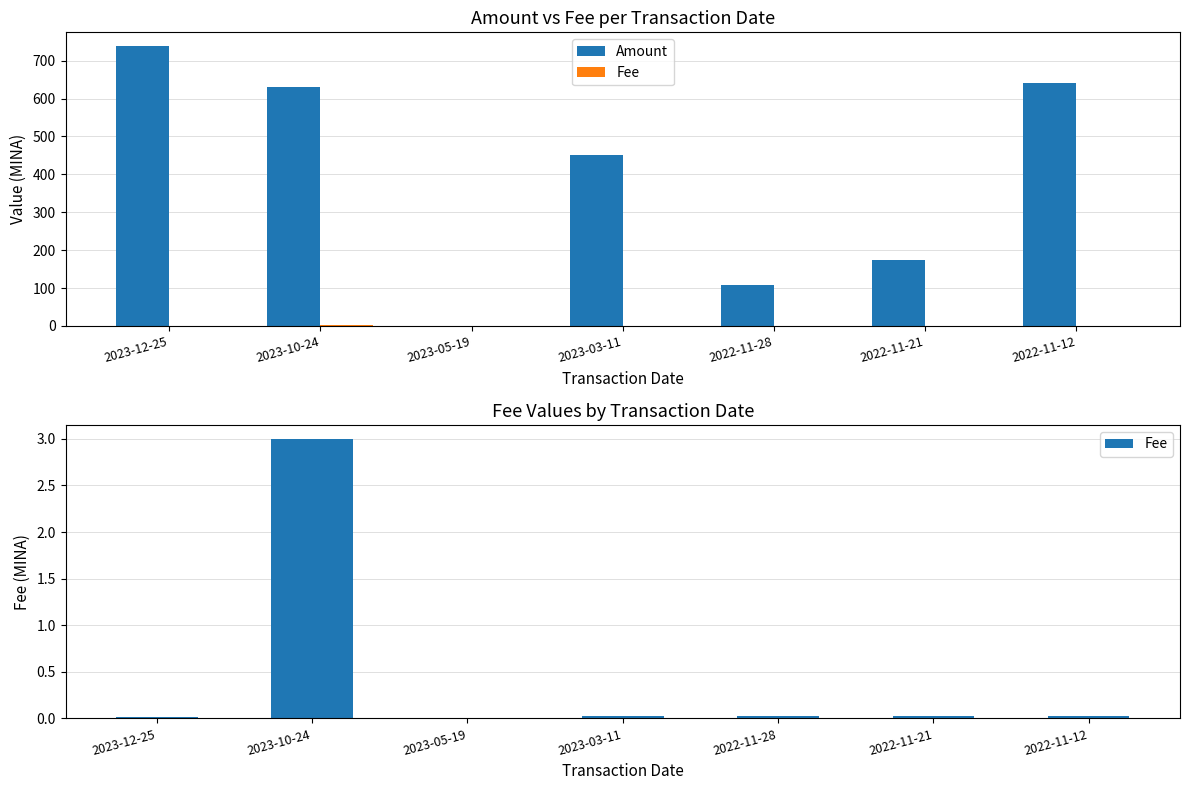

At how many categories does at least one series exceed 599?

3